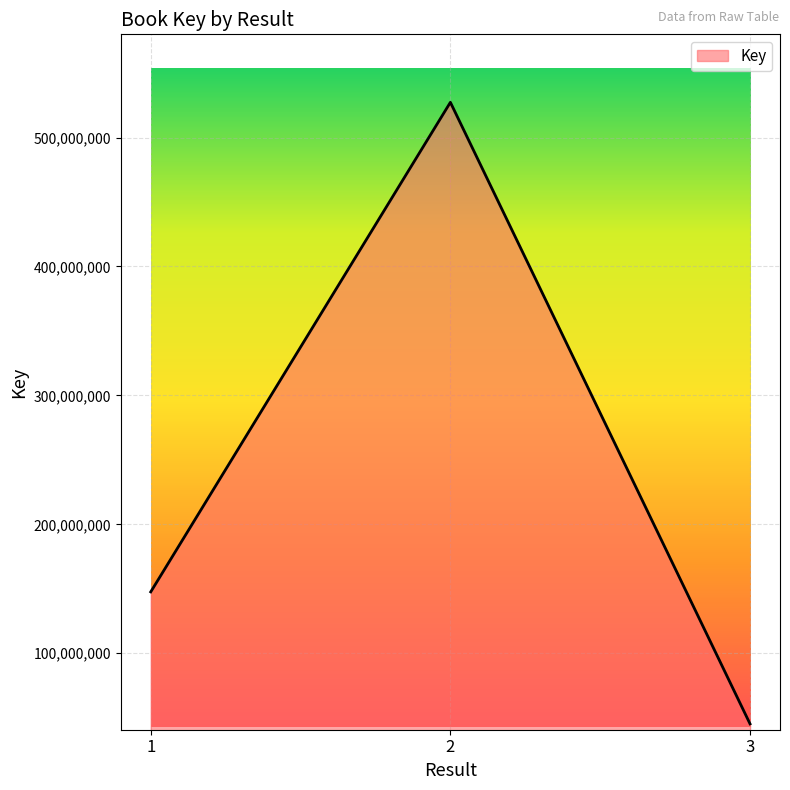

List the labels in order of value, smallest first.

3, 1, 2